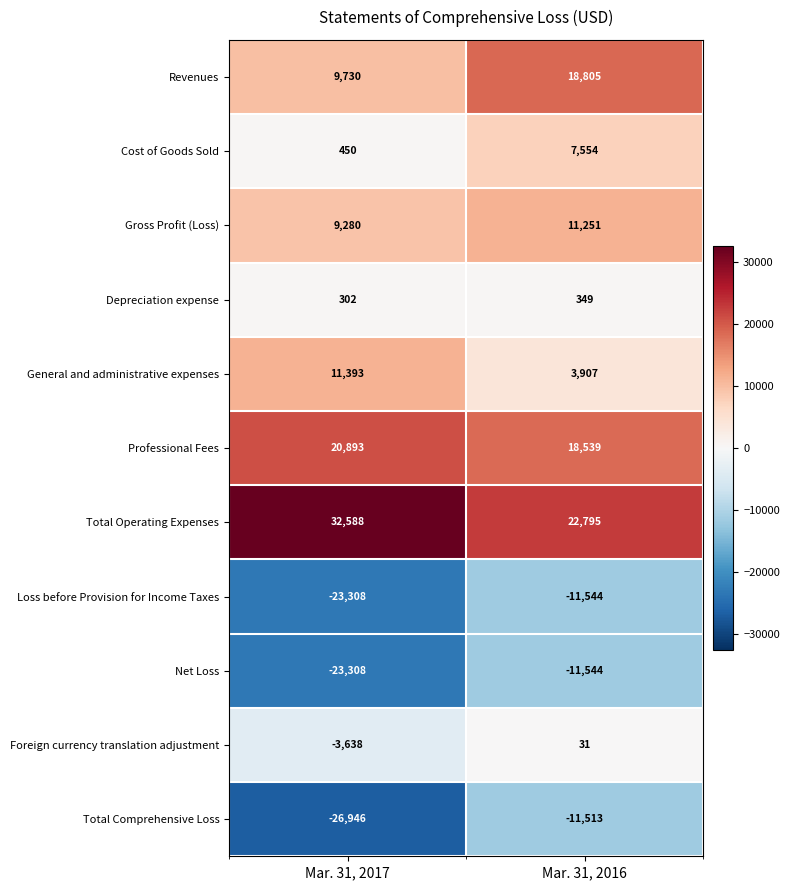

Which series has the largest range (max minus min)?

Total Comprehensive Loss